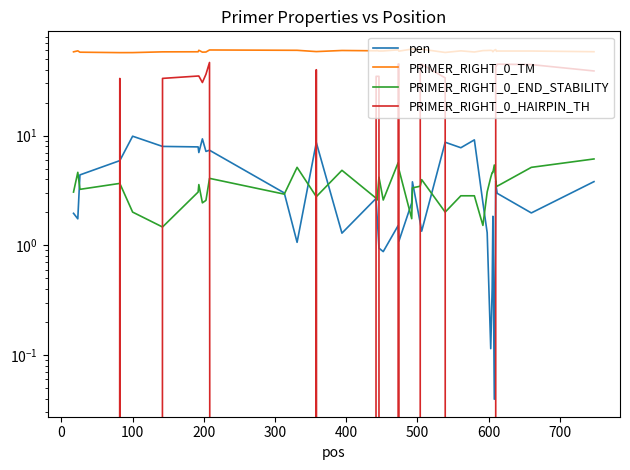

The value of pen at 13 is 13.4. True or false?

False